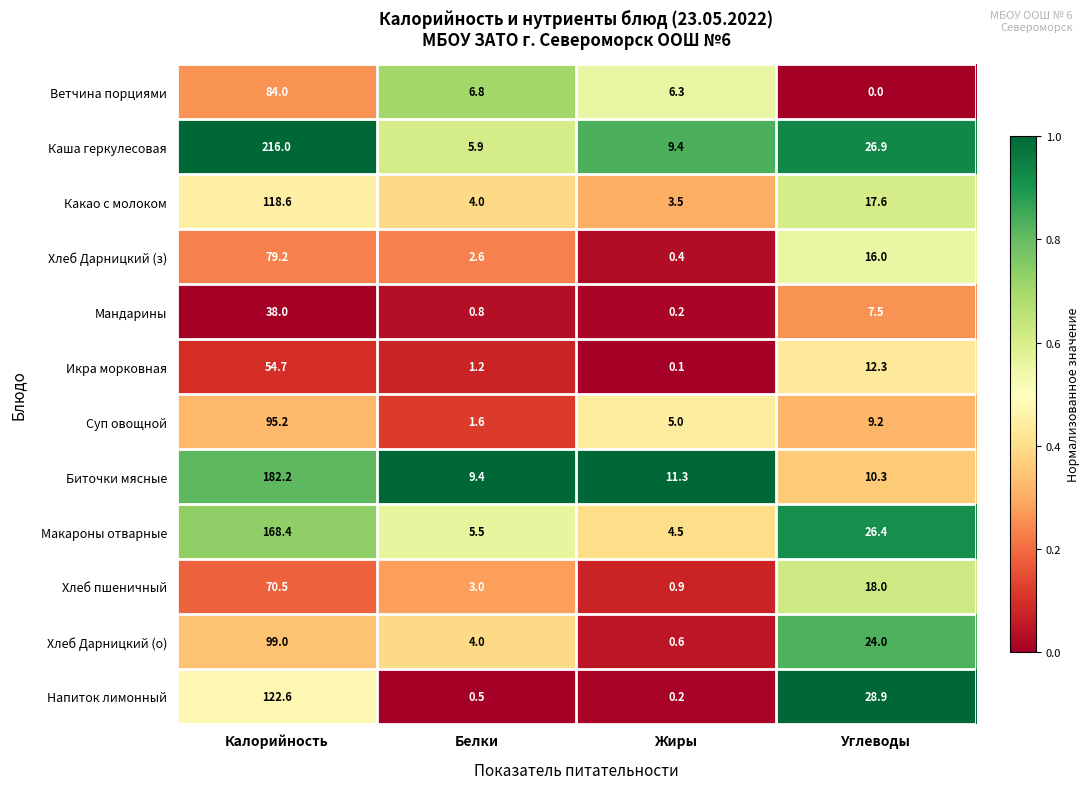

Is it true that Хлеб Дарницкий (з) equals 2.6 at Белки?

True